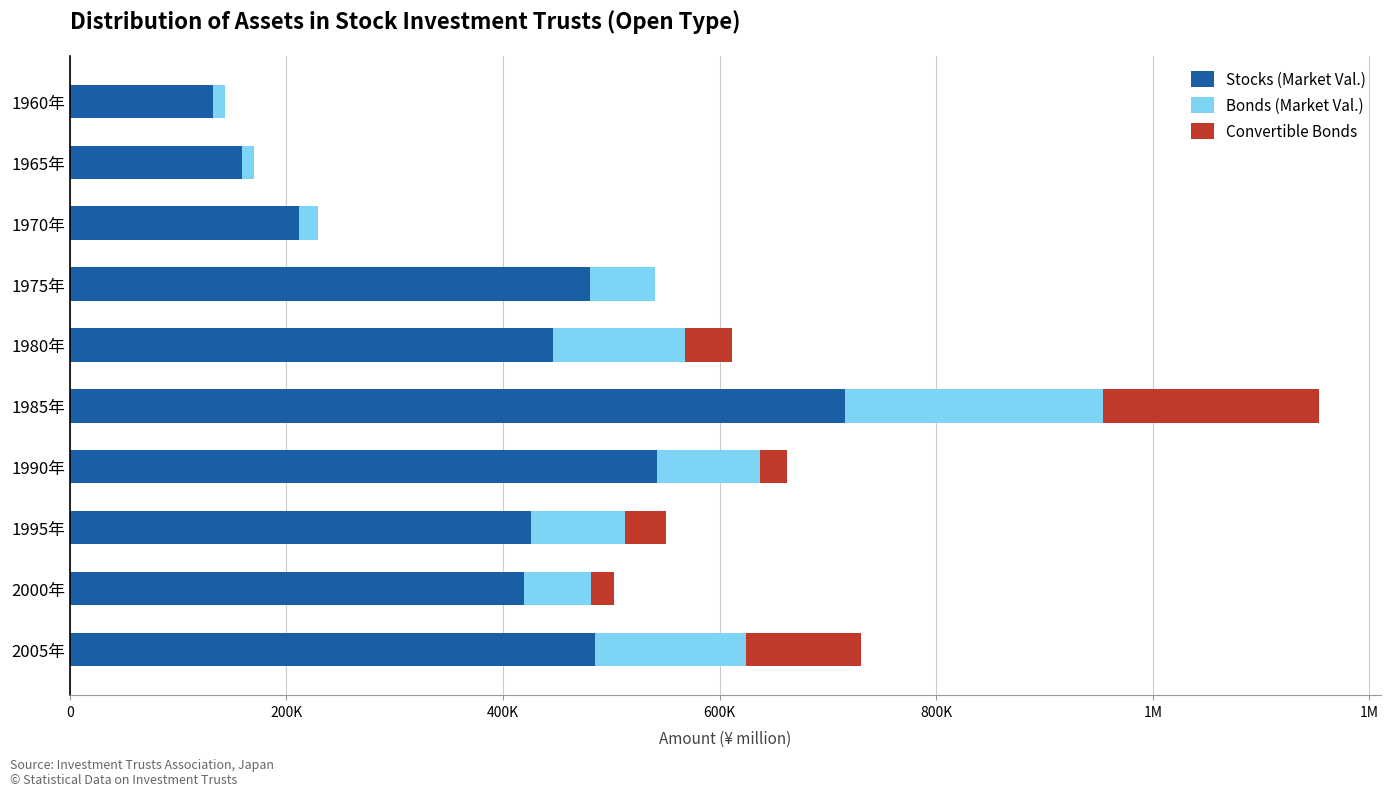

What are all the series names shown in the legend?

Stocks (Market Val.), Bonds (Market Val.), Convertible Bonds